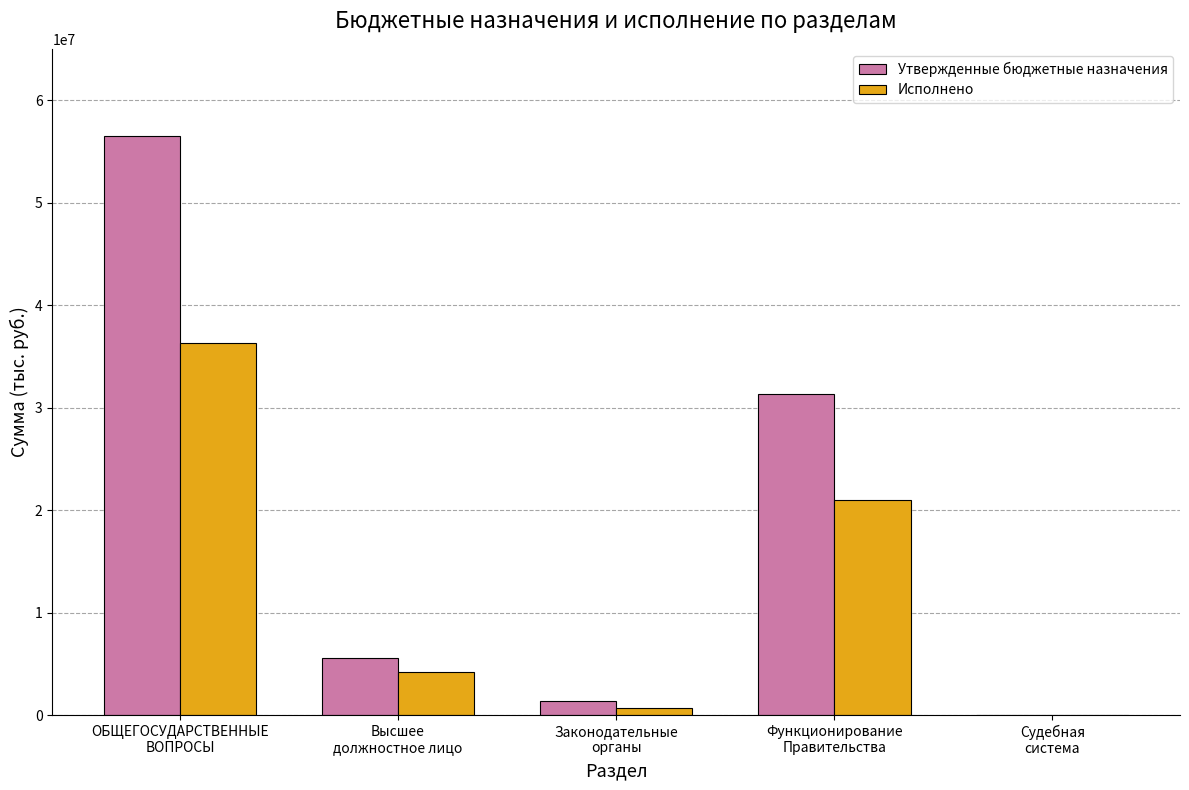

True or false: Утвержденные бюджетные назначения has a value of 1424576.0 at Законодательные
органы.

True